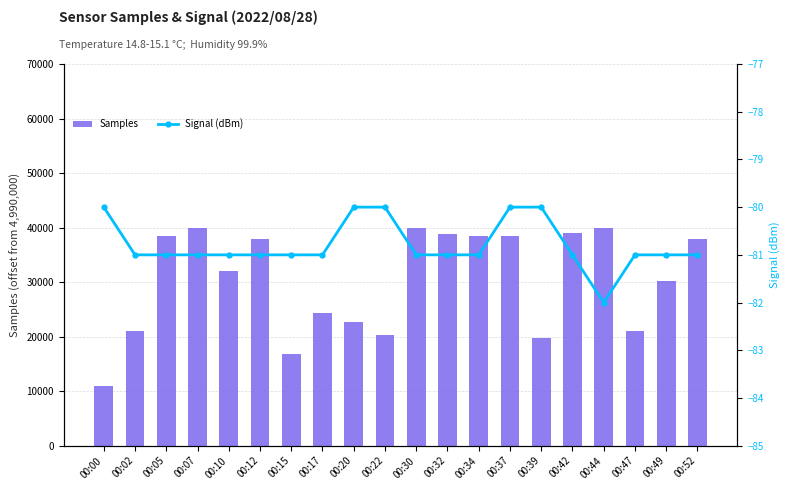

List the series in order of their peak value, highest first.

Samples, Signal (dBm)